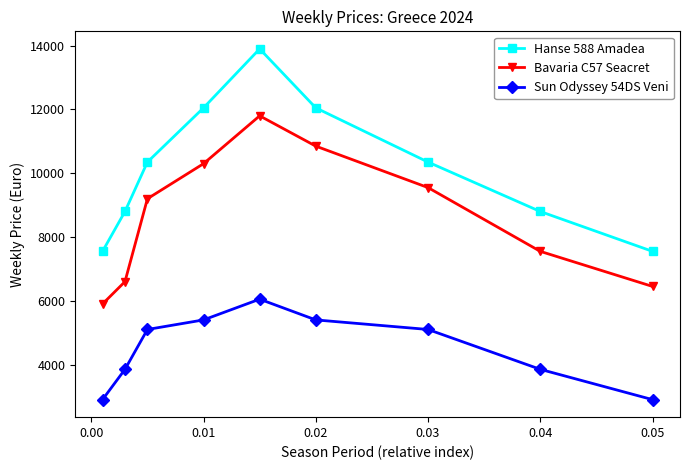

How many lines are shown in the chart?

3